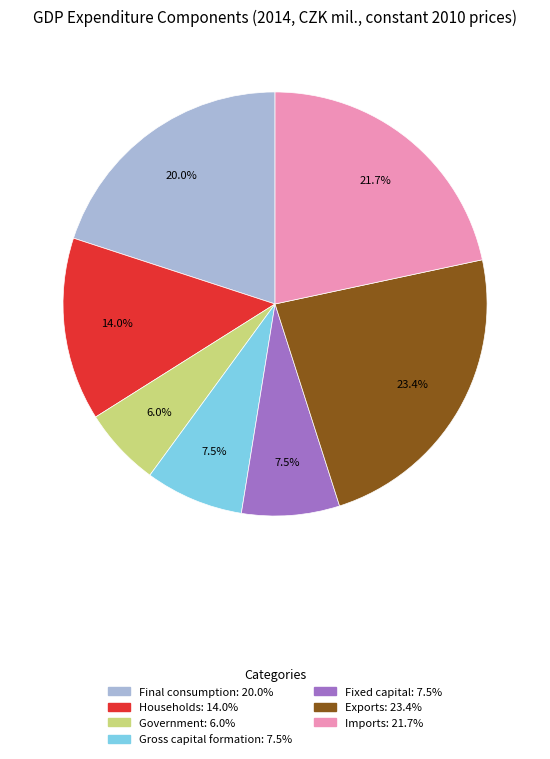

To the nearest percent, what is the combined percentage of Government and Imports?

28%